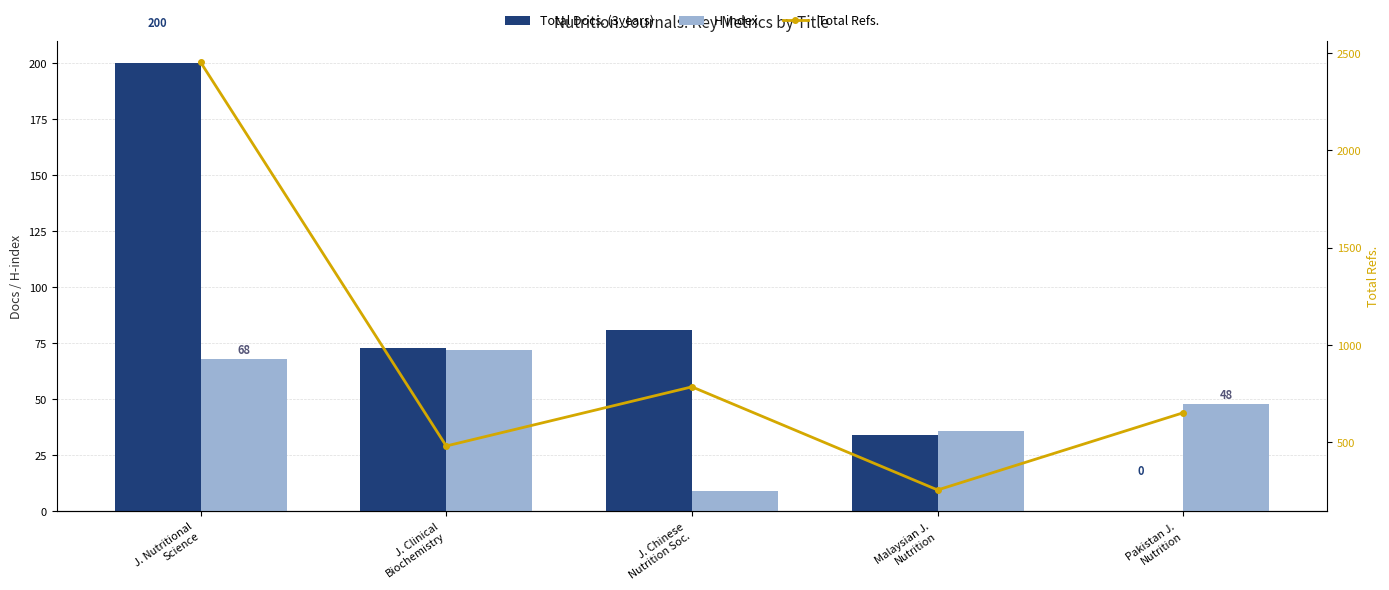

Is it true that Total Docs. (3years) equals 0 at Pakistan J.
Nutrition?

True